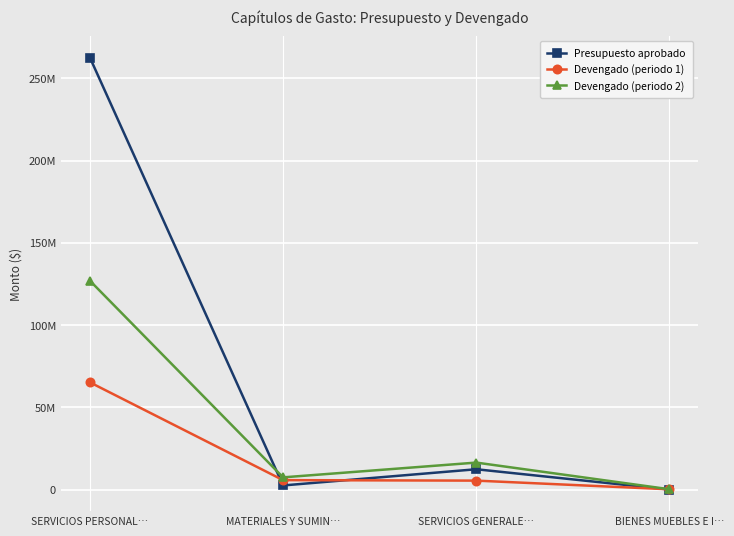

Is the value of Devengado (periodo 2) at BIENES MUEBLES E I… greater than the value of Presupuesto aprobado at MATERIALES Y SUMIN…?

No